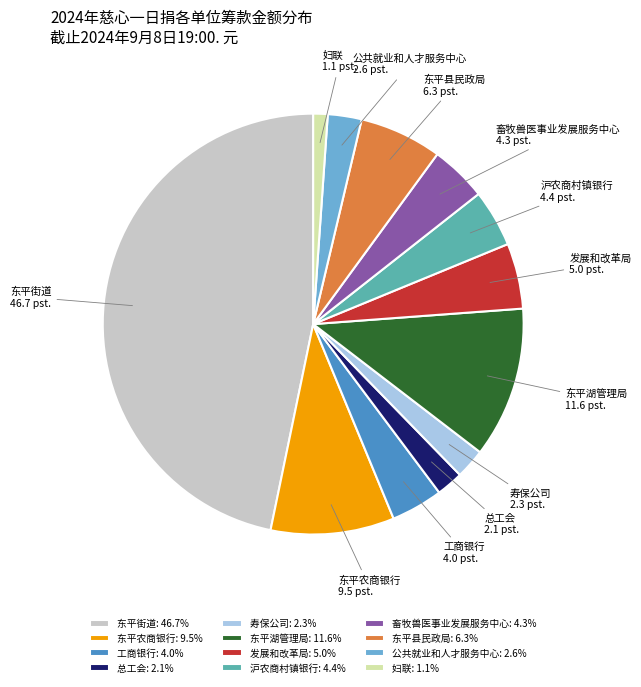

Which has a higher value, 东平街道 or 公共就业和人才服务中心?

东平街道